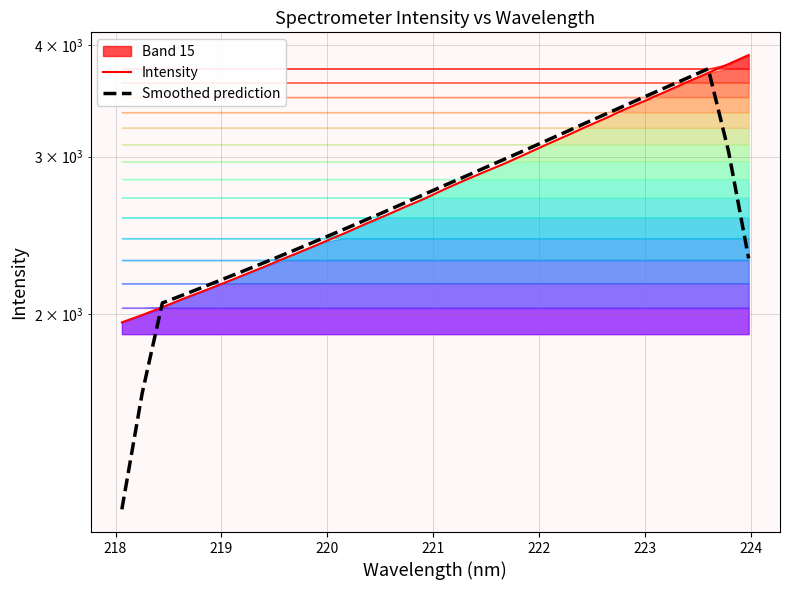

How many data points in Intensity are less than 2762?

16